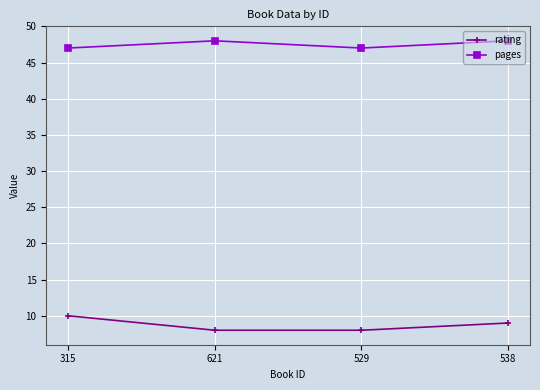

At which category does pages reach its first local valley?

529